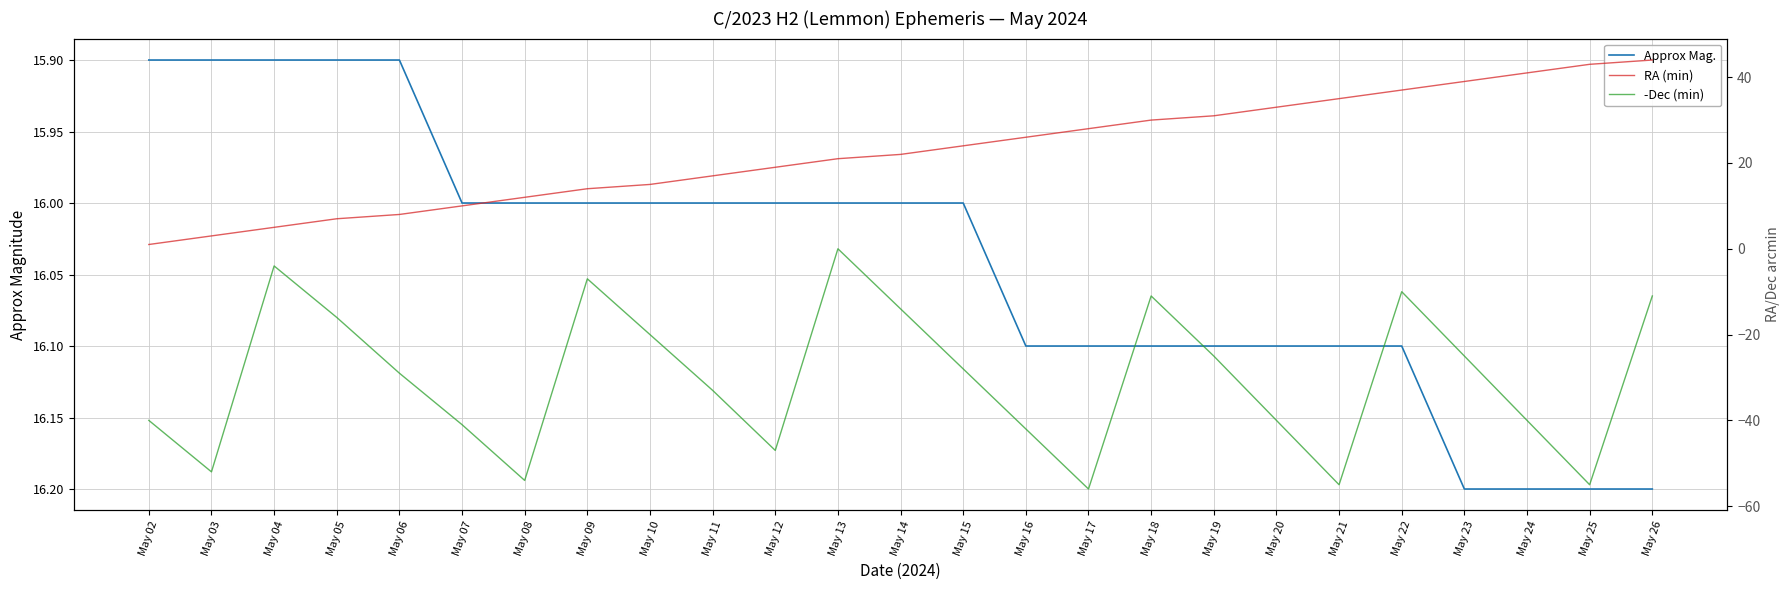

How many categories are shown in the chart?

25